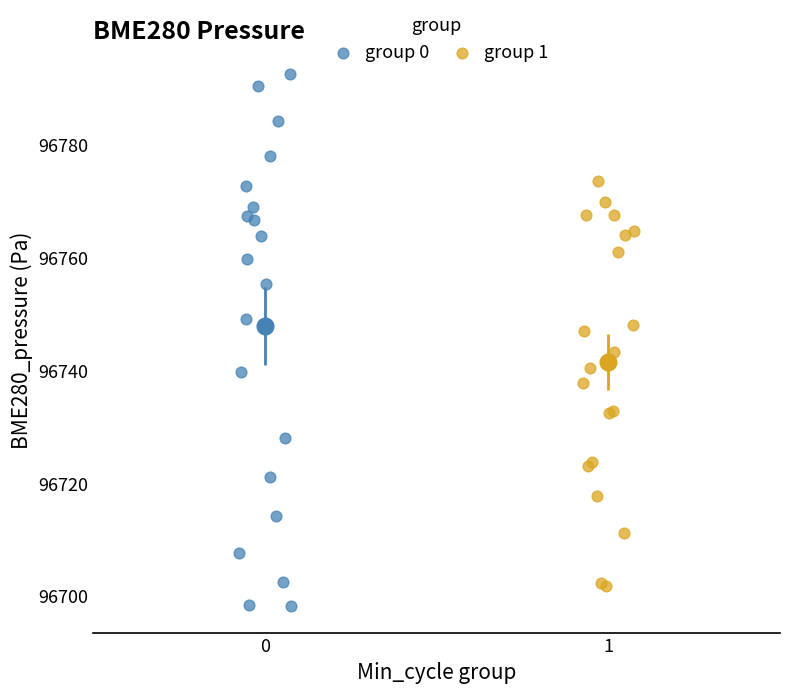

Which series contains the highest Y value?

group 0